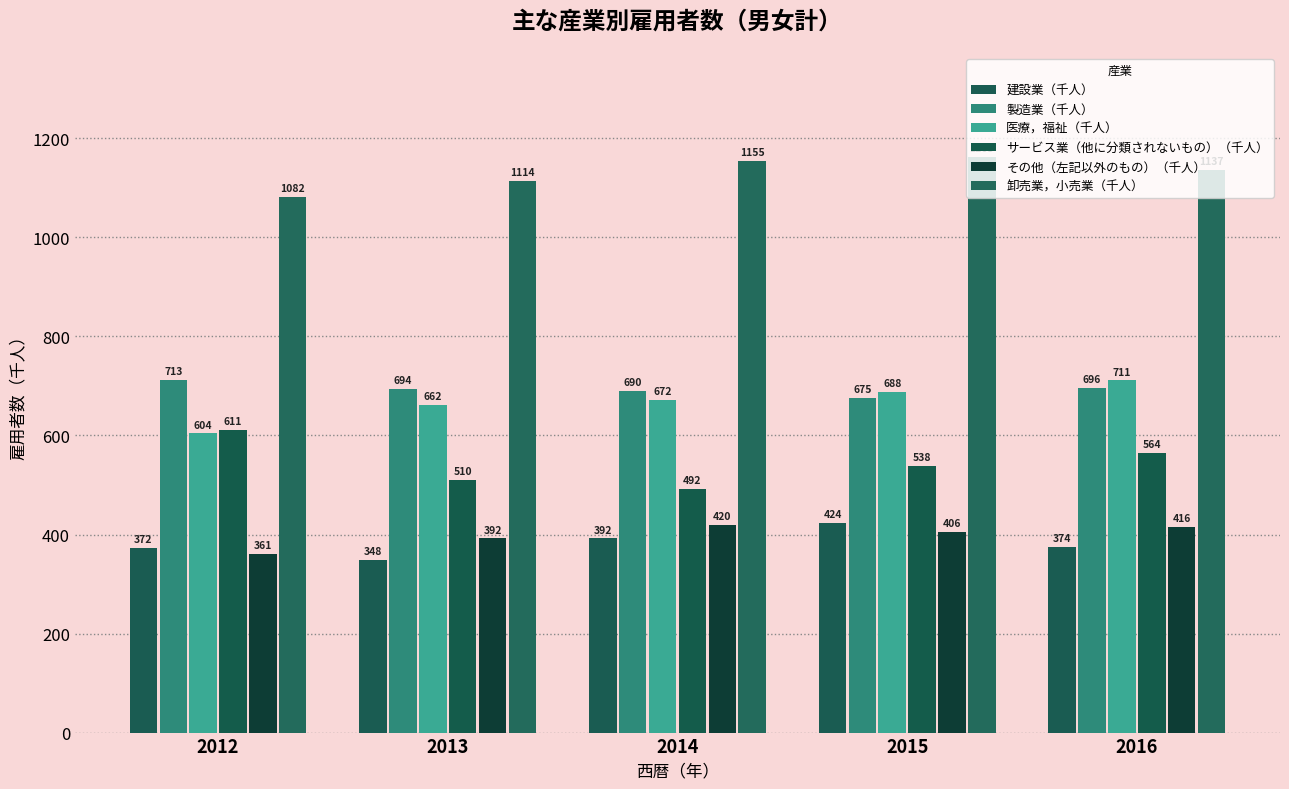

Which series has the largest range (max minus min)?

サービス業（他に分類されないもの）（千人）